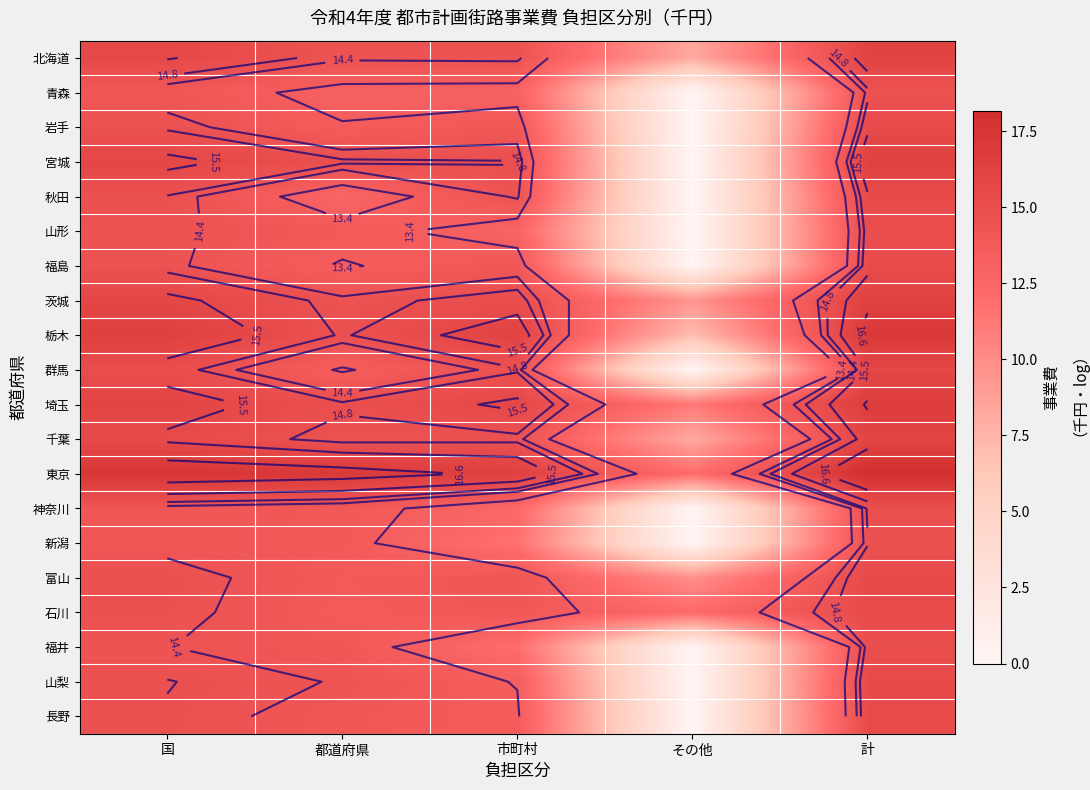

The value of 長野 at 市町村 is 13.6. True or false?

True